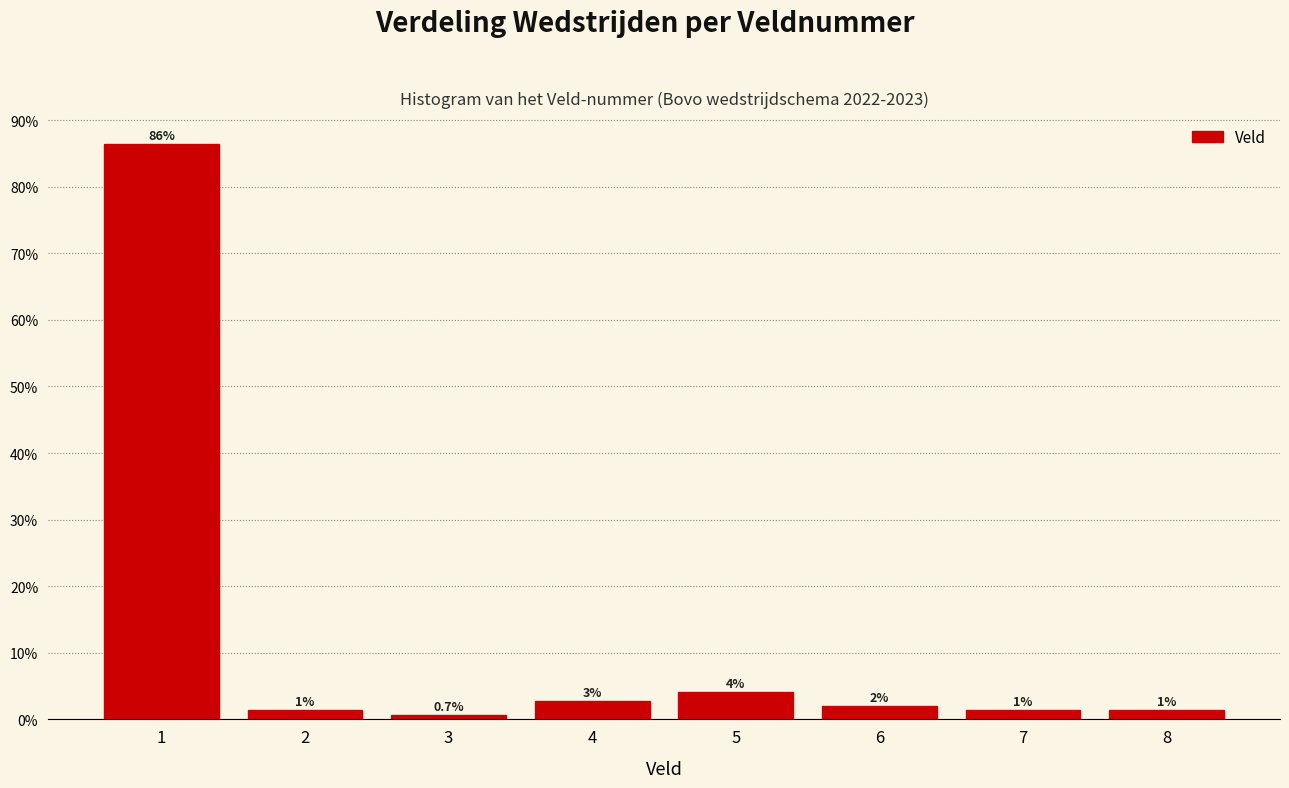

Does the chart contain any negative values?

No